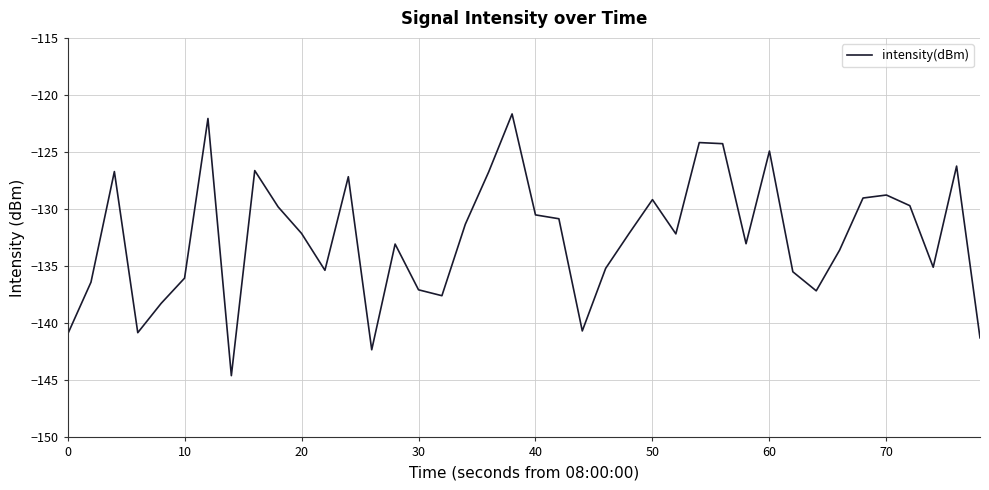

True or false: there are more than 2 points higher than both neighbors.

True